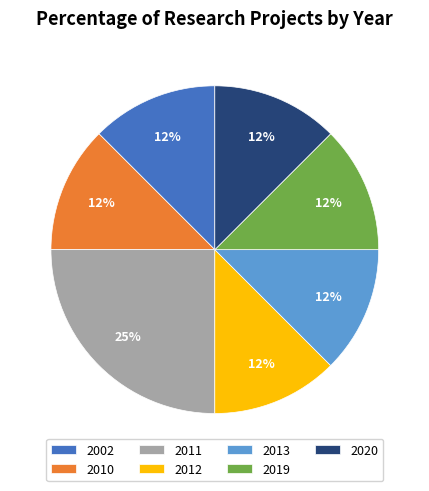

How many slices are in this pie chart?

7